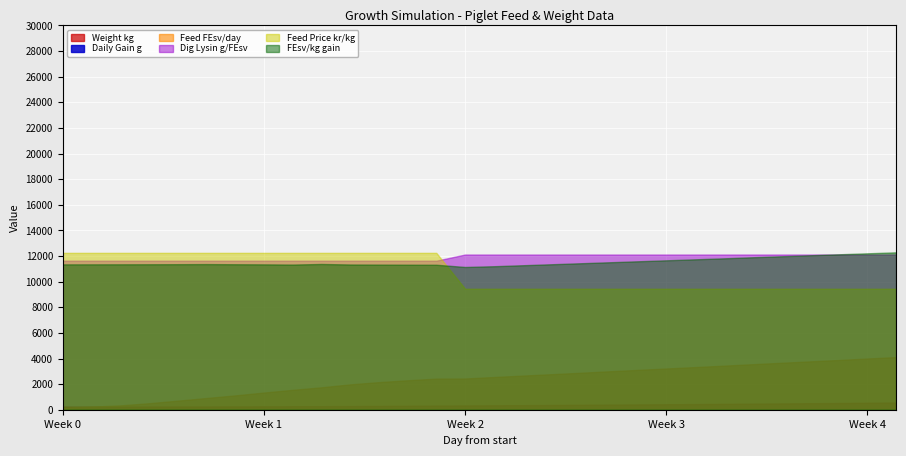

What is the value of the Feed FEsv/day point at the 15th from the left?

0.5